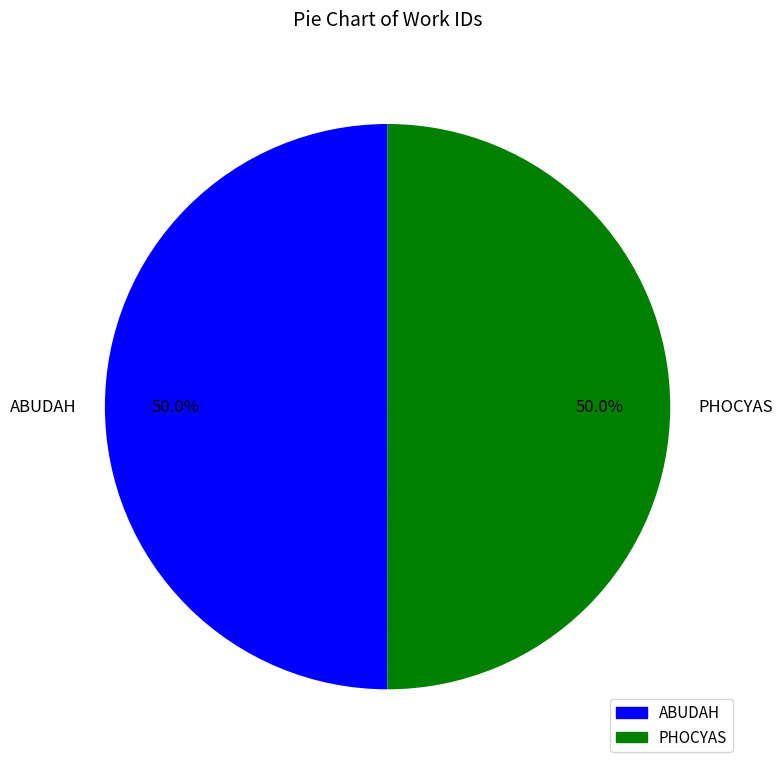

The ABUDAH slice represents 44% of the pie. True or false?

False